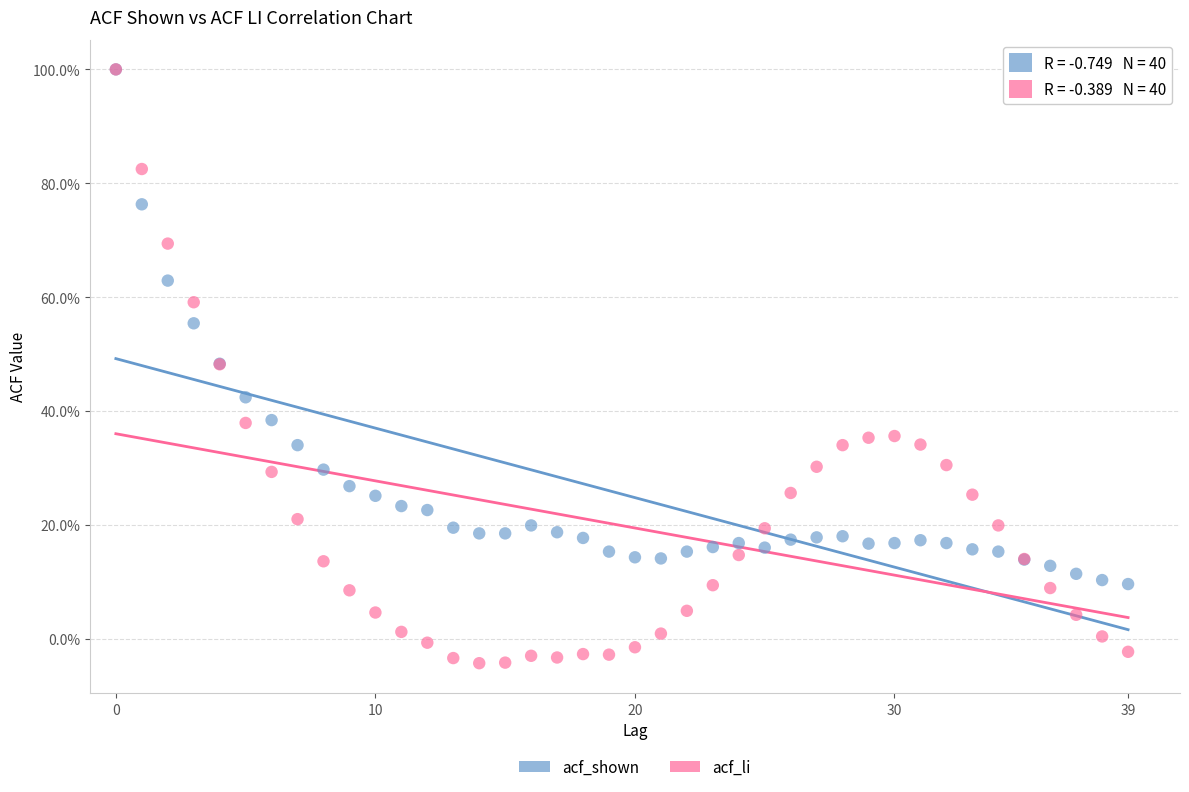

What are all the series names shown in the legend?

acf_shown, acf_li